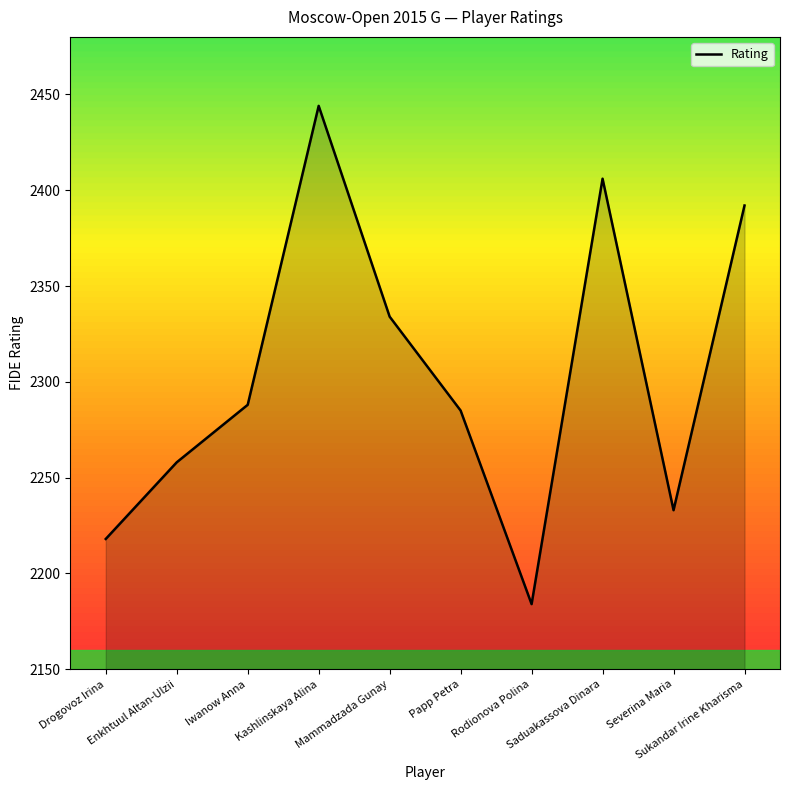

How many interior local peaks (higher than both neighbors) does the data have?

2